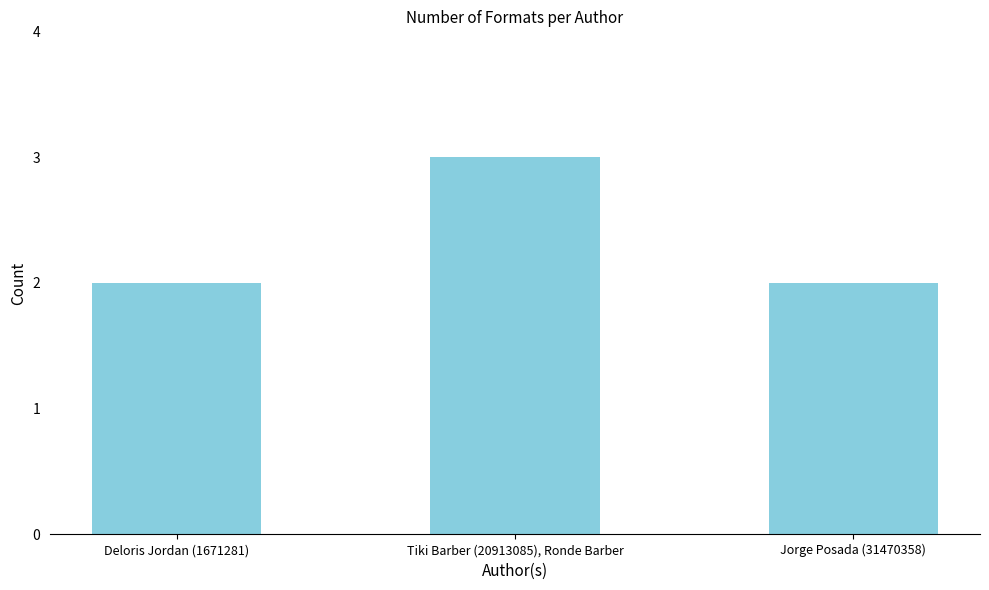

Between Jorge Posada (31470358) and Tiki Barber (20913085), Ronde Barber, which is larger?

Tiki Barber (20913085), Ronde Barber